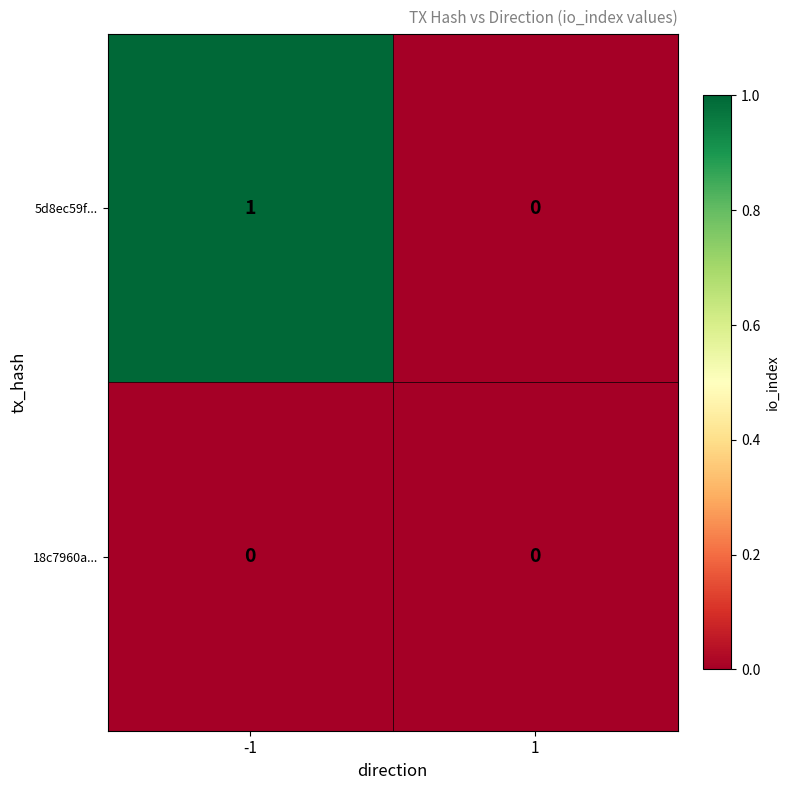

Which series changed the most between -1 and 1?

5d8ec59f...